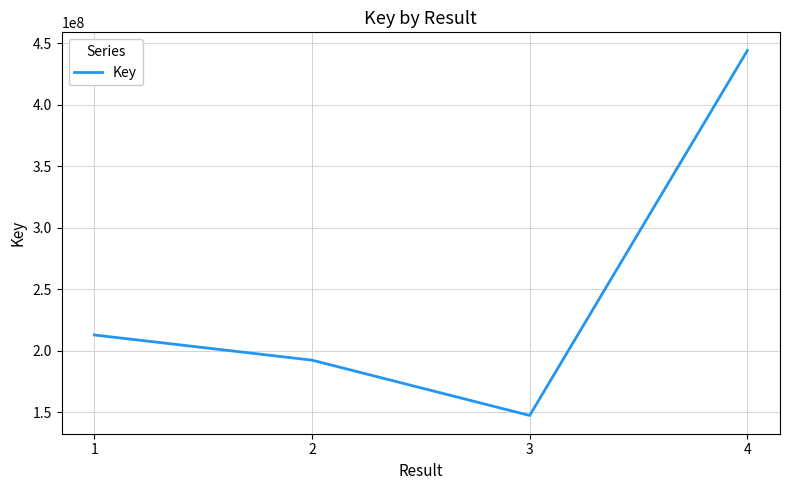

List the labels in order of value, largest first.

4, 1, 2, 3